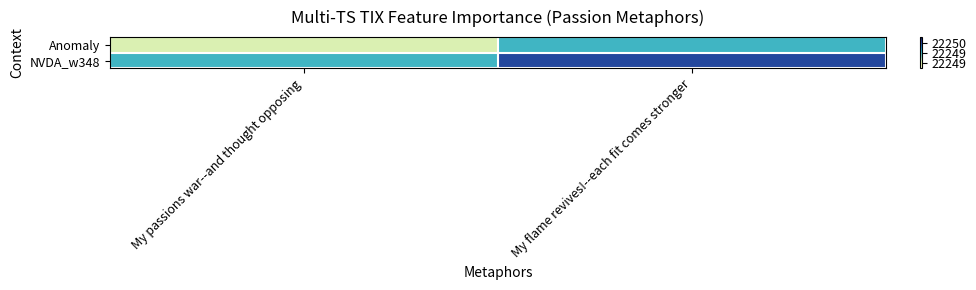

What is the greatest value displayed?

22250.0